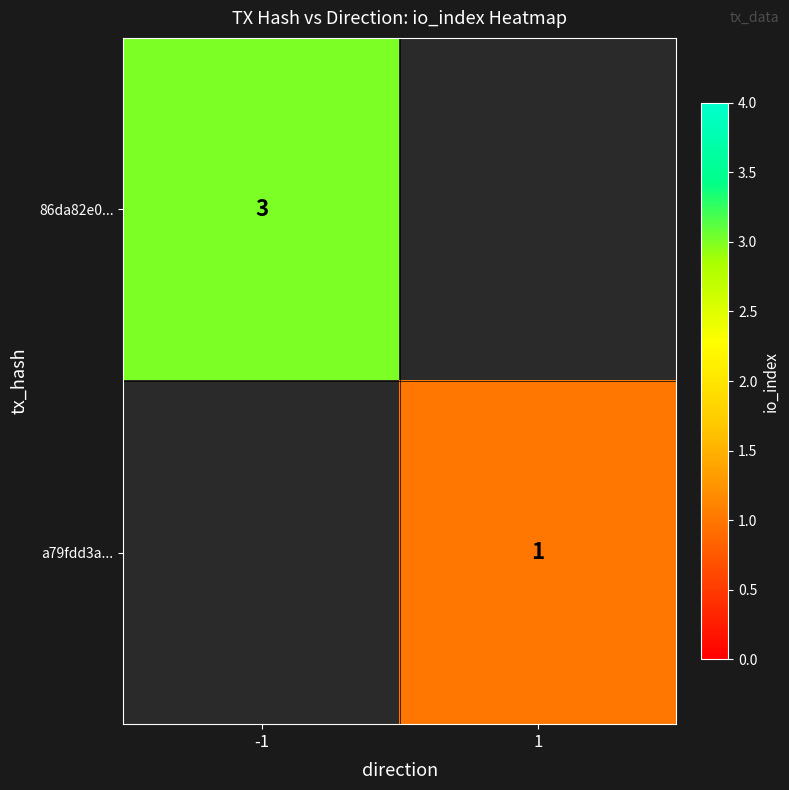

Is it true that a79fdd3a... equals 1 at 1?

True